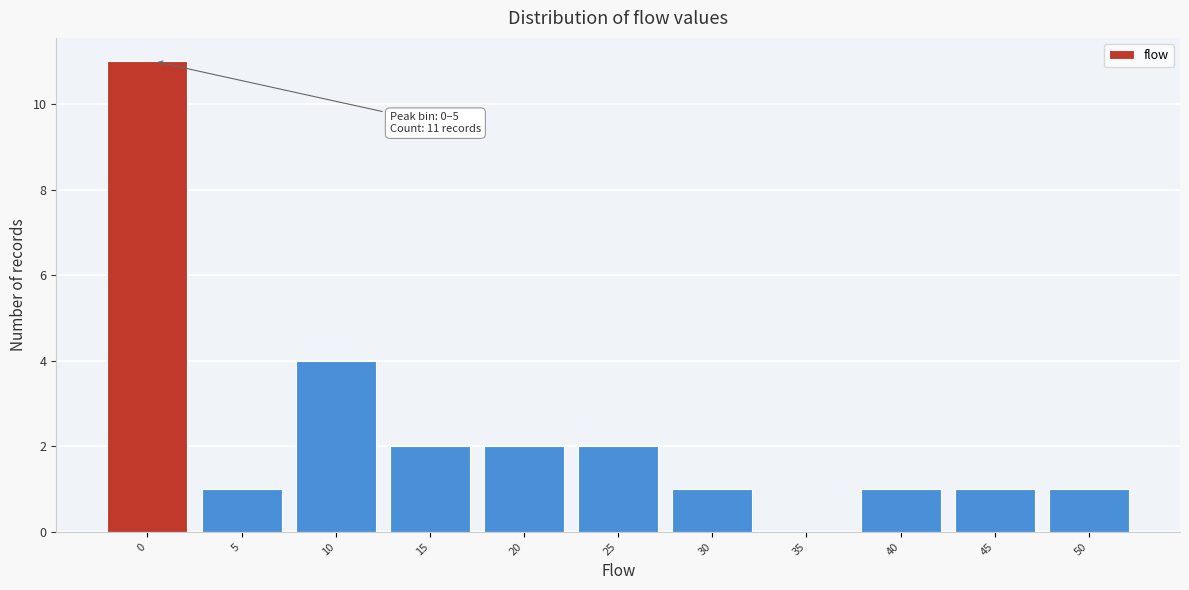

Reading left to right, transcribe all the data shown in this chart.

0=11	5=1	10=4	15=2	20=2	25=2	30=1	35=0	40=1	45=1	50=1